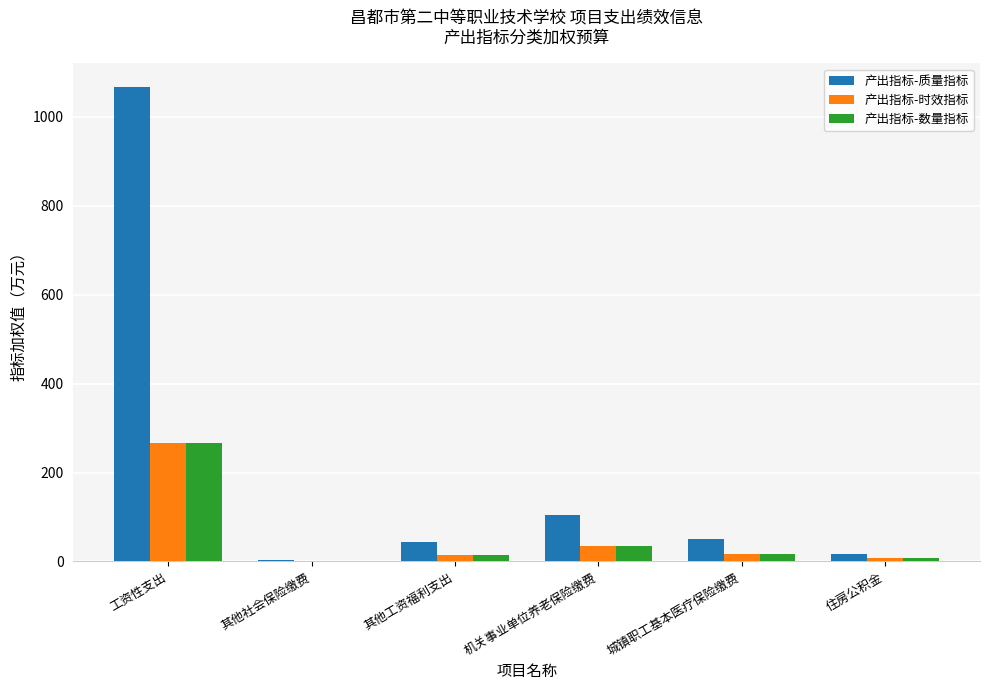

What is the total value across all series at 其他社会保险缴费?

6.5